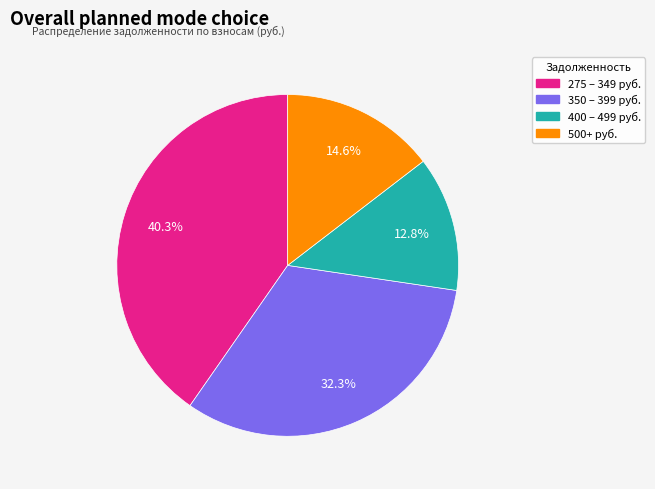

Is there any slice that represents more than half of the pie?

No